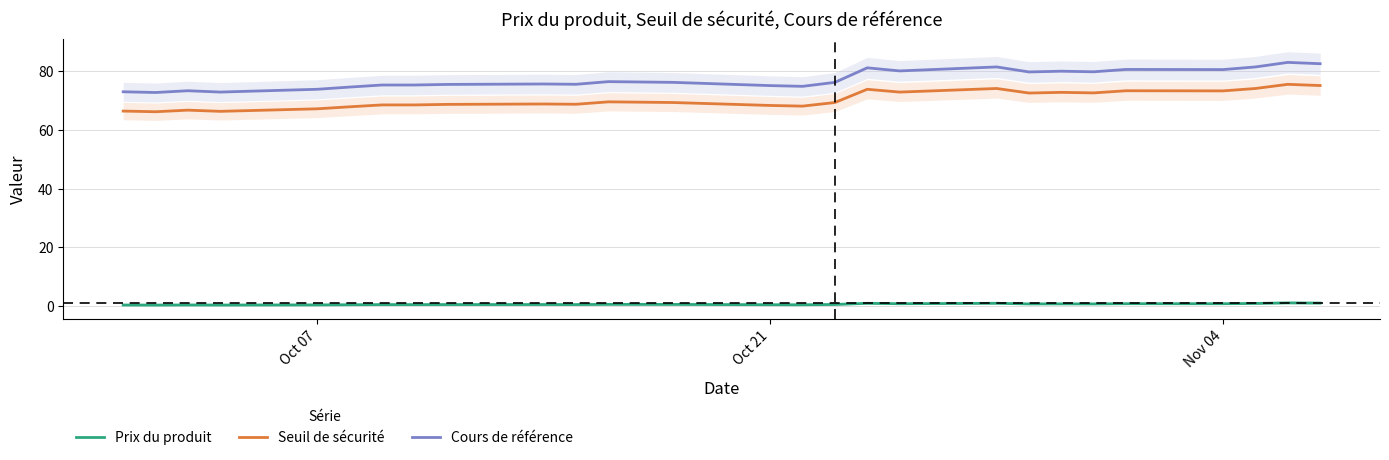

What is the minimum value for Cours de référence?

72.8